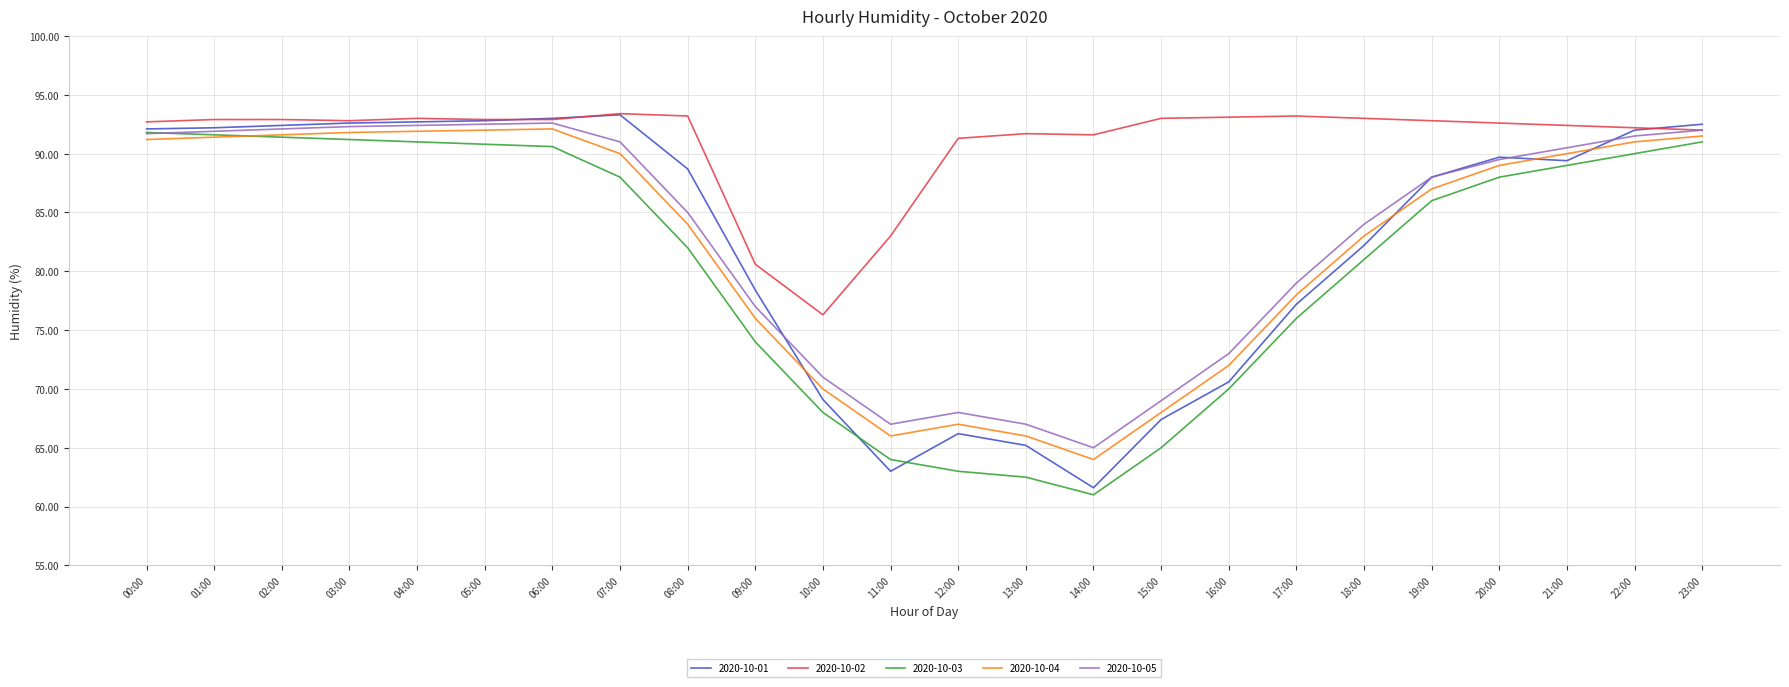

Which series has the largest total across all categories?

2020-10-02